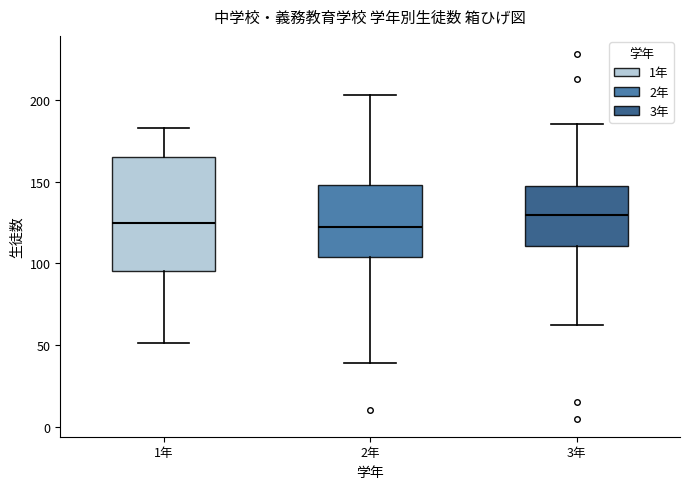

Reading left to right, read every box against the y-axis: the position of its median line, the range the box covers, and the ends of its whiskers. The values are not printed on the chart, so give them approximately, as read against the axis.

1年: median 125, box 95 to 165, whiskers 50 to 185
2年: median 125, box 105 to 150, whiskers 40 to 205
3年: median 130, box 110 to 150, whiskers 60 to 185